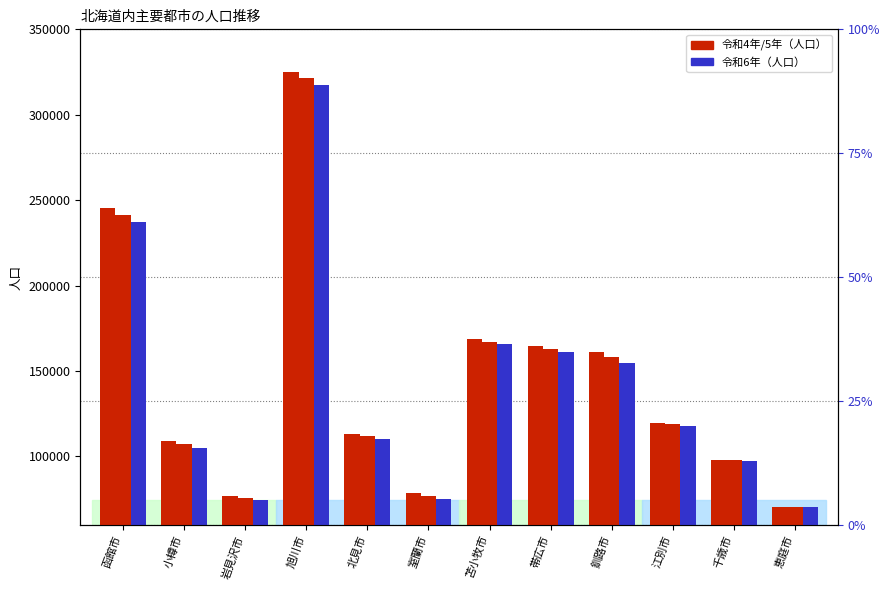

Reading left to right, what are all the values shown in this chart?

令和4年: 函館市=245213	小樽市=109038	岩見沢市=77091	旭川市=325039	北見市=113453	室蘭市=78654	苫小牧市=168640	帯広市=164378	釧路市=161147	江別市=119333	千歳市=97665	恵庭市=70332
令和5年: 函館市=241184	小樽市=107054	岩見沢市=75818	旭川市=321469	北見市=112041	室蘭市=76941	苫小牧市=167143	帯広市=162852	釧路市=158287	江別市=118776	千歳市=98015	恵庭市=70387
令和6年: 函館市=237285	小樽市=104986	岩見沢市=74524	旭川市=317167	北見市=110458	室蘭市=75131	苫小牧市=165758	帯広市=161288	釧路市=154991	江別市=118097	千歳市=97545	恵庭市=70448